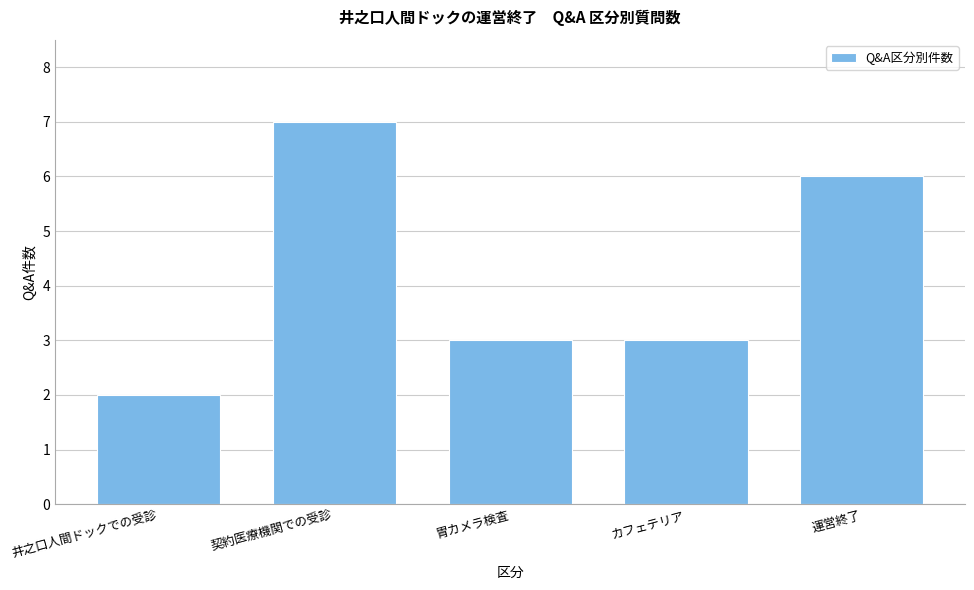

Reading left to right, transcribe all the data shown in this chart.

井之口人間ドックでの受診=2	契約医療機関での受診=7	胃カメラ検査=3	カフェテリア=3	運営終了=6